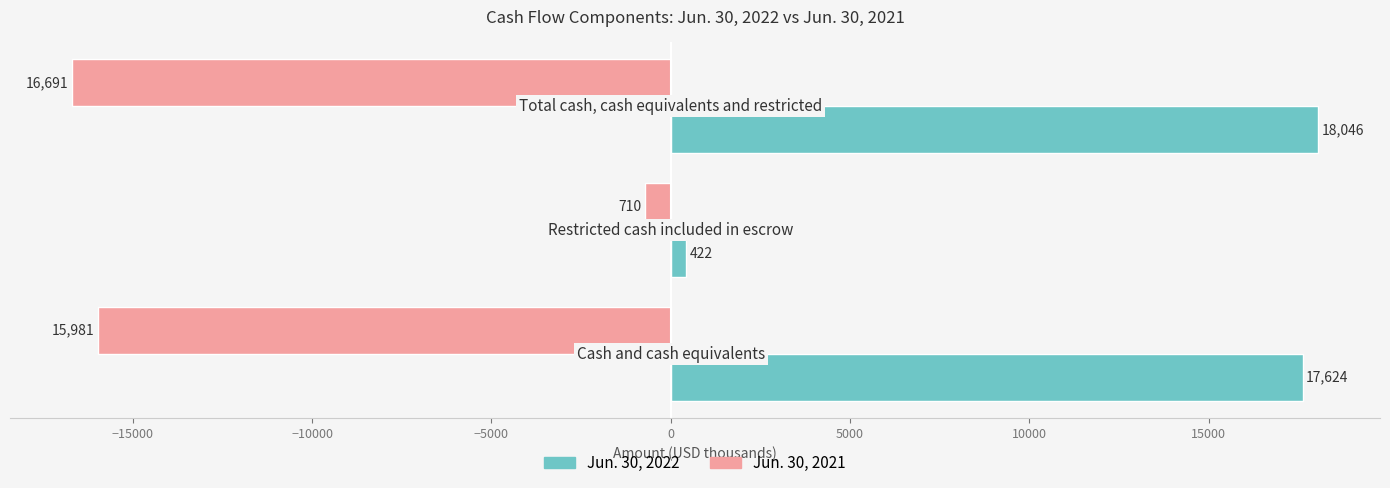

What is the sum of all Jun. 30, 2021 values?

-33382